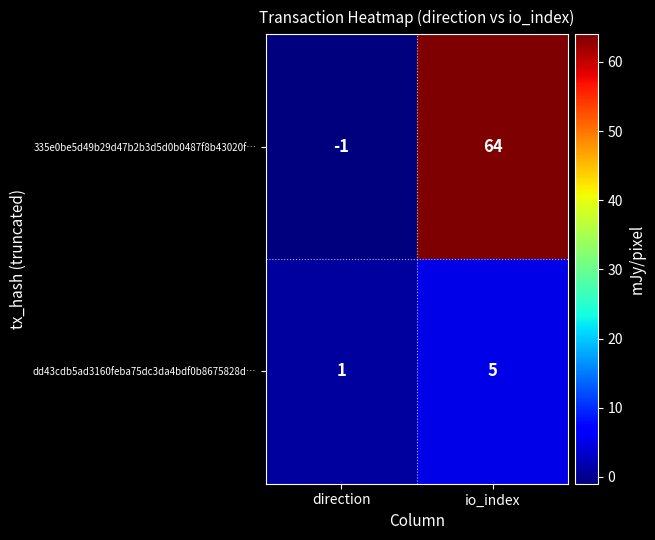

Reading left to right, transcribe all the data shown in this chart.

335e0be5d49b29d47b2b3d5d0b0487f8b43020f…: direction=-1	io_index=64
dd43cdb5ad3160feba75dc3da4bdf0b8675828d…: direction=1	io_index=5